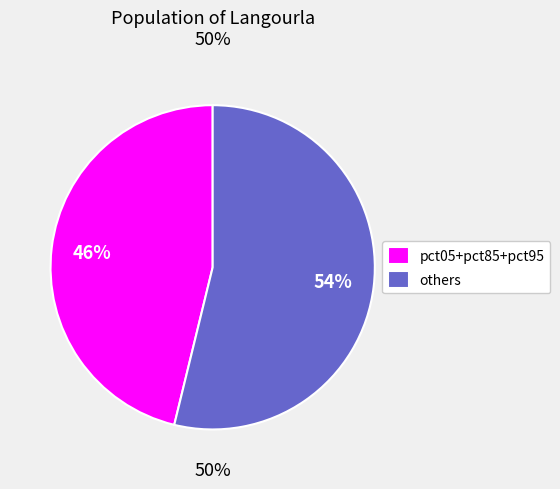

To the nearest percent, what percentage of the pie is pct35?

8%